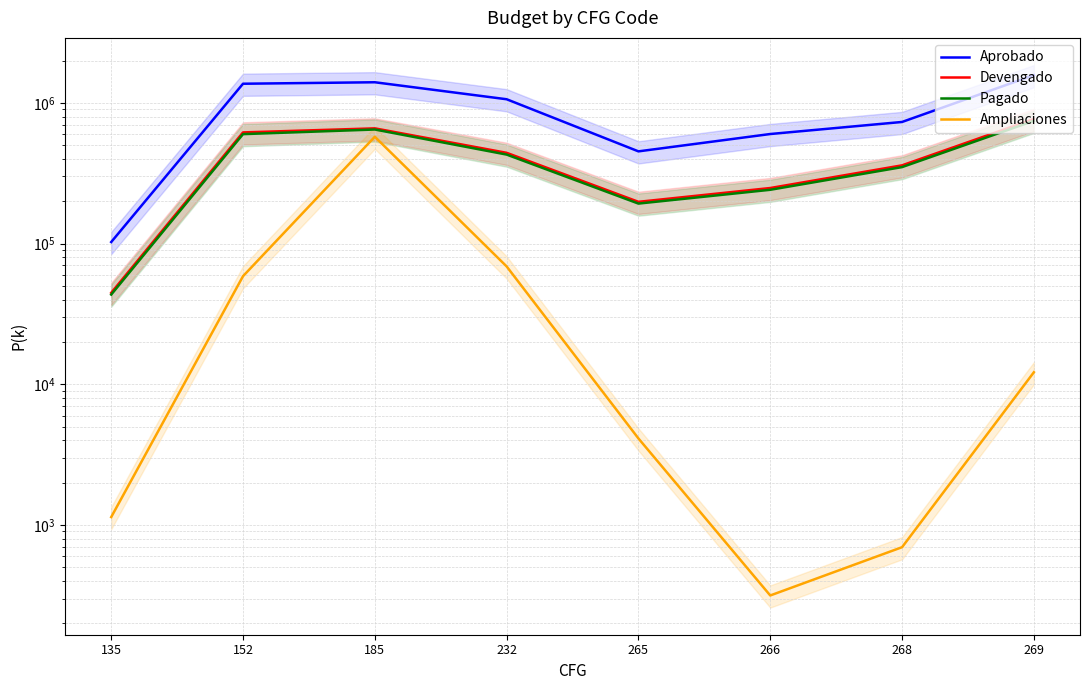

Reading right to left, extract all data points from this chart.

Aprobado: 269=1574940.9	268=731935.7	266=600832.0	265=452404.1	232=1061500.0	185=1401585.1	152=1368121.0	135=102595.9
Devengado: 269=767850.7	268=359921.1	266=248325.2	265=198093.8	232=441736.5	185=659194.0	152=617009.9	135=44682.8
Pagado: 269=745848.8	268=349690.1	266=241269.2	265=192477.9	232=429236.0	185=646885.7	152=599749.4	135=43409.3
Ampliaciones: 269=12182.4	268=695.9	266=315.9	265=4124.0	232=68844.5	185=574602.6	152=58665.9	135=1139.0